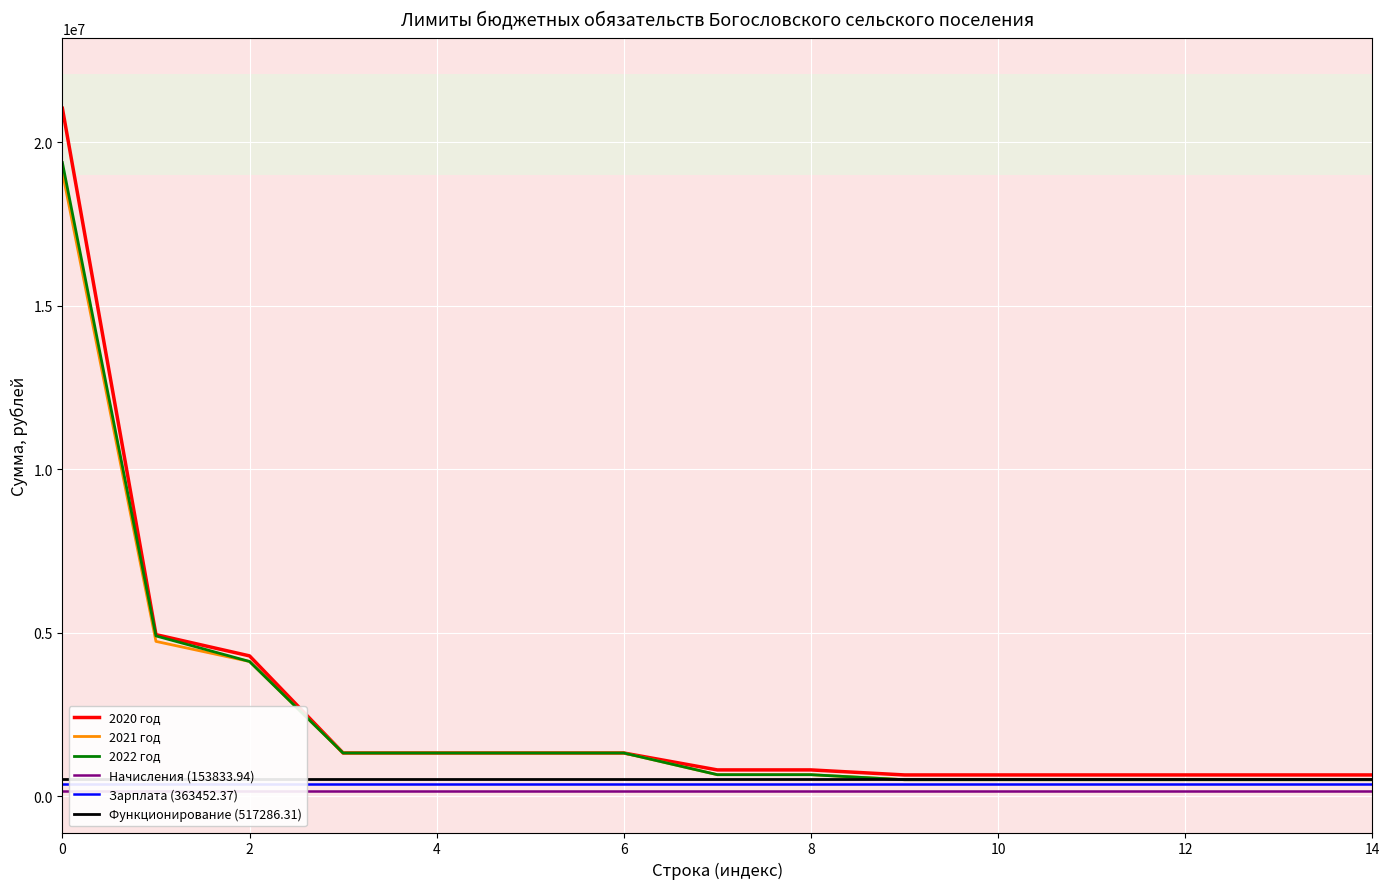

At how many categories does at least one series exceed 1738675?

3